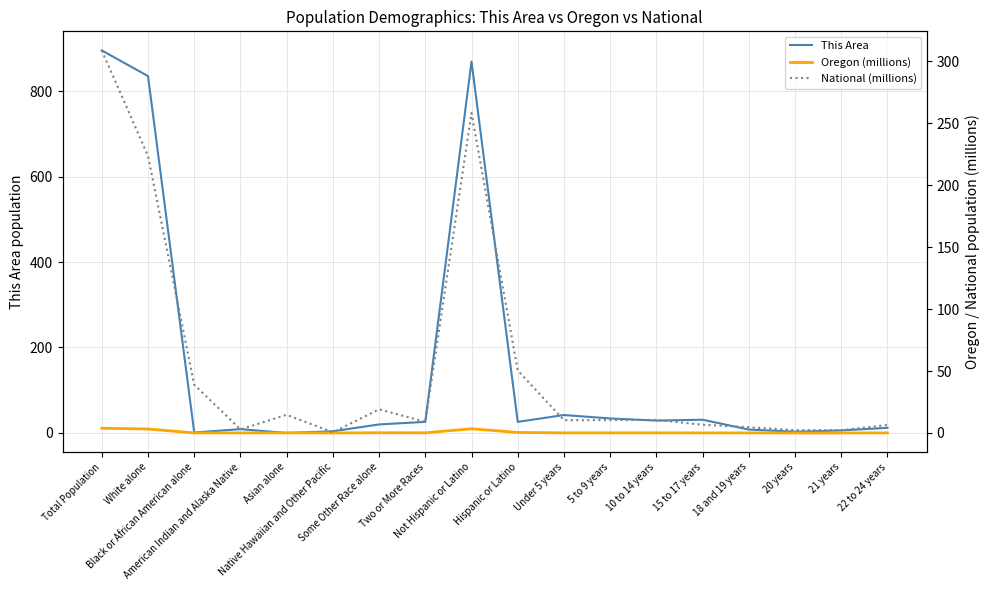

How many values in the This Area series are below 26?

9